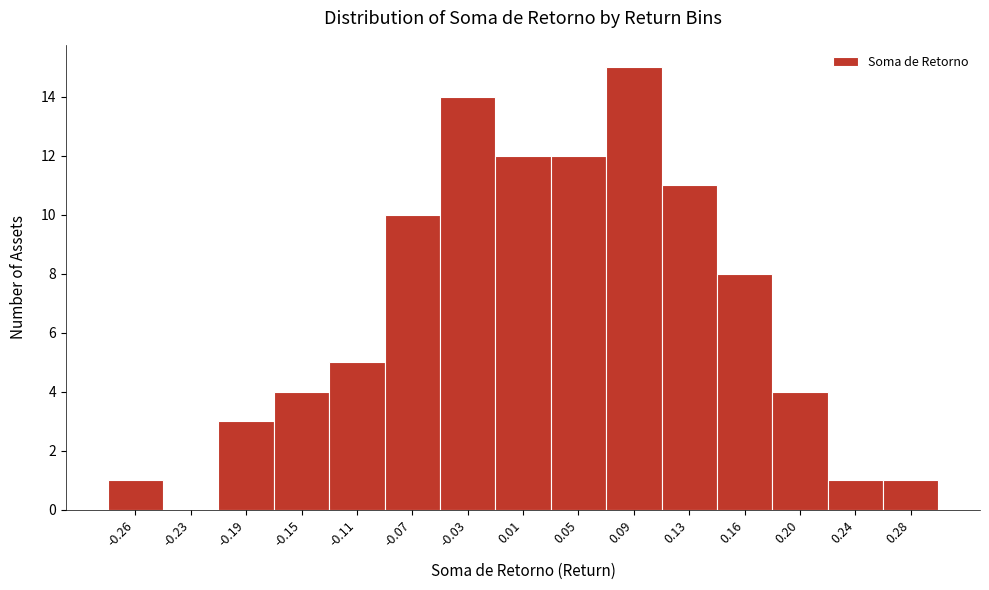

Reading left to right, transcribe this chart: for each bar, give the range it covers on the x-axis and its height. Neither the bar edges nor the heights are printed on the chart, so give them approximately, as read against the axes.

-0.285 to -0.245: 1
-0.245 to -0.205: 0
-0.205 to -0.165: 3
-0.165 to -0.130: 4
-0.130 to -0.090: 5
-0.090 to -0.050: 10
-0.050 to -0.010: 14
-0.010 to 0.030: 12
0.030 to 0.065: 12
0.065 to 0.105: 15
0.105 to 0.145: 11
0.145 to 0.185: 8
0.185 to 0.225: 4
0.225 to 0.260: 1
0.260 to 0.300: 1